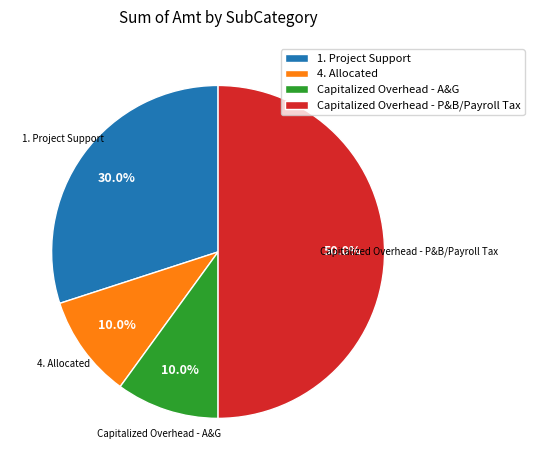

To the nearest percent, what portion does Capitalized Overhead - A&G represent?

10%